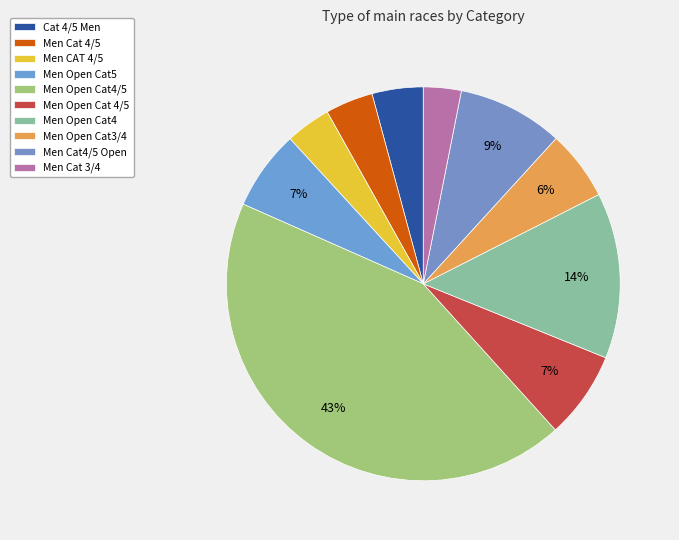

What is the largest slice in the pie chart?

Men Open Cat4/5